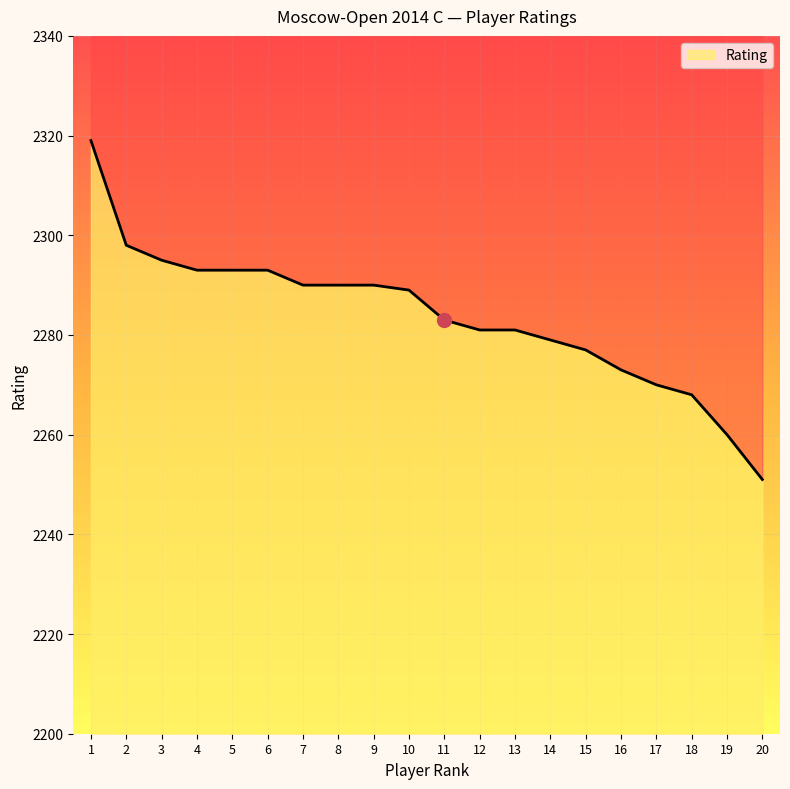

At which label does the data first exceed 2289?

1